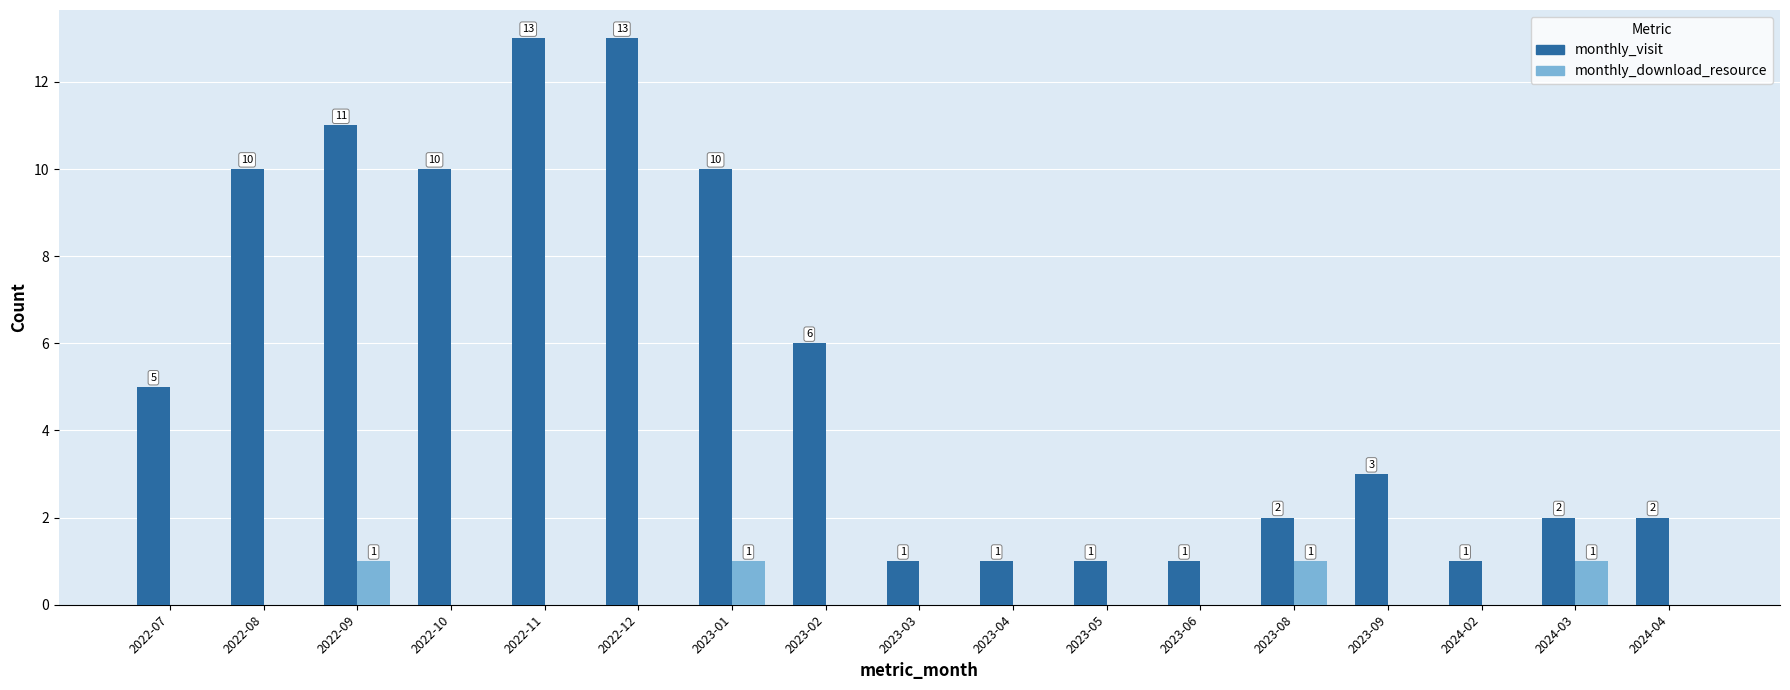

Between 2023-02 and 2023-06, which series saw the biggest shift?

monthly_visit